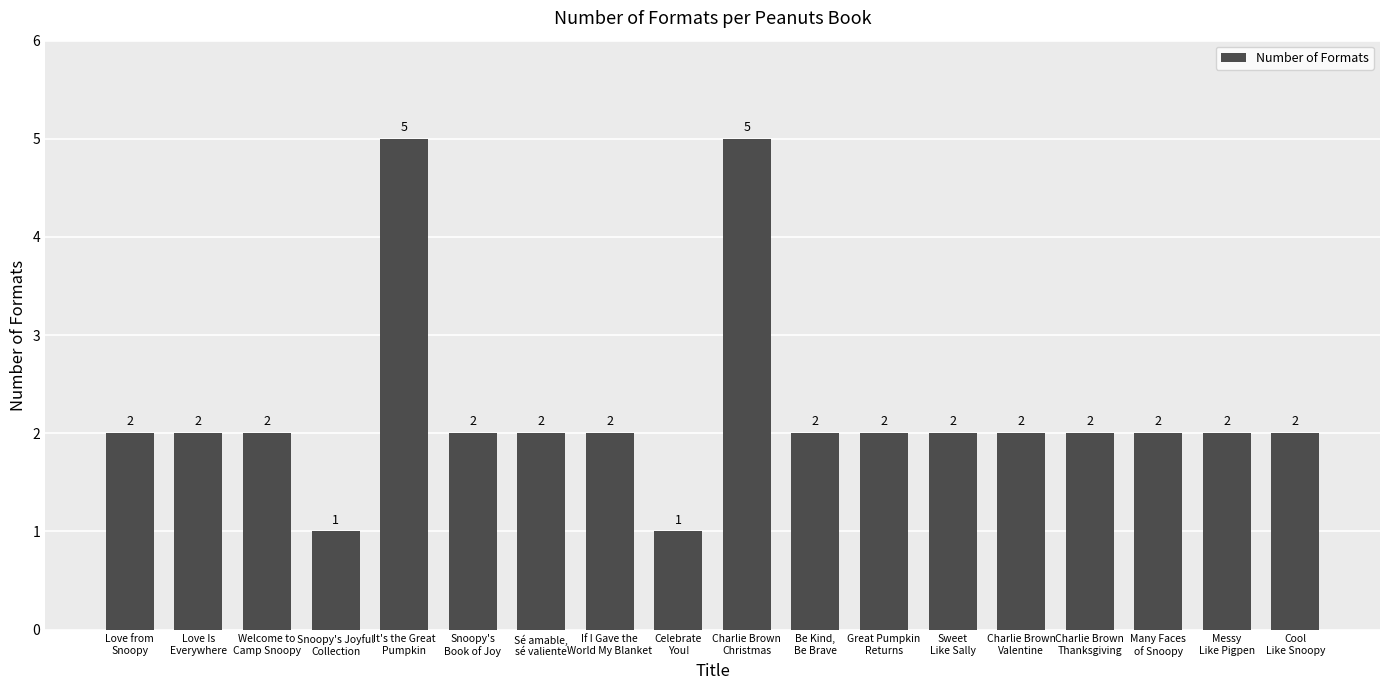

What is the value of the 8th bar from the left?

2